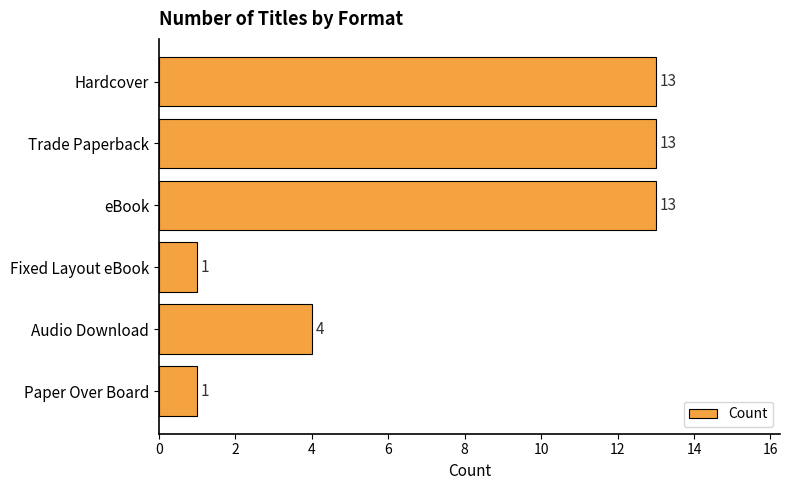

Reading bottom to top, list all the values displayed in this chart.

Paper Over Board=1	Audio Download=4	Fixed Layout eBook=1	eBook=13	Trade Paperback=13	Hardcover=13